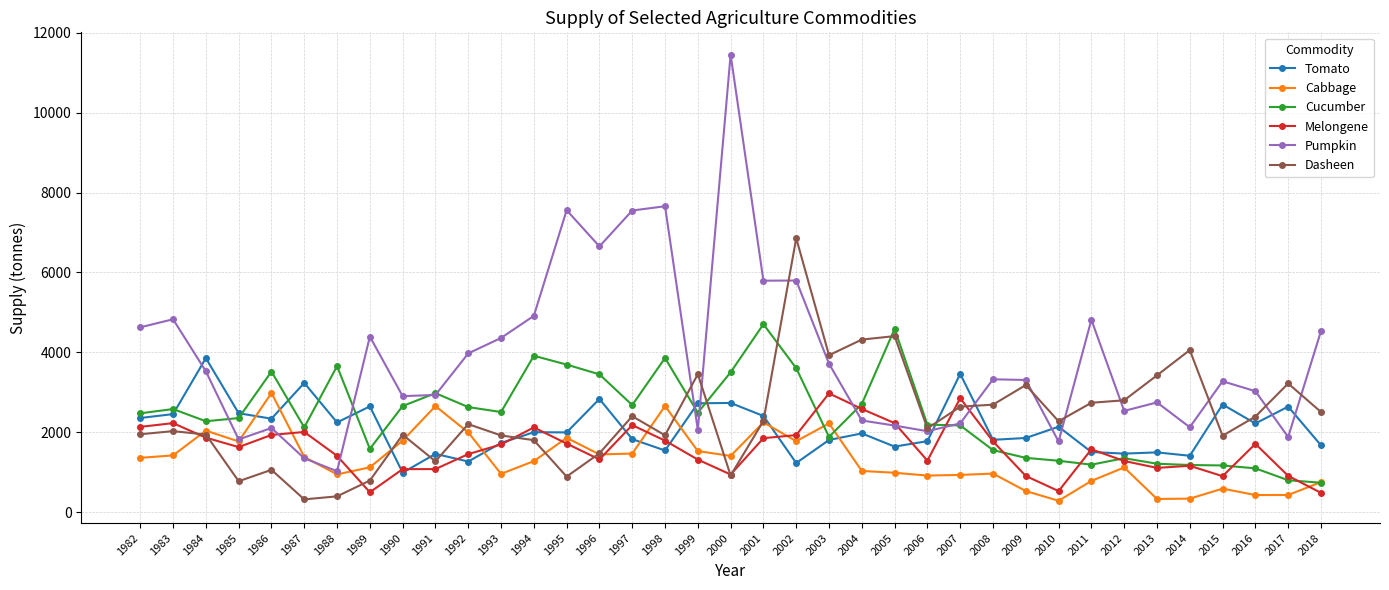

The value of Cabbage at 1987 is 2209.1. True or false?

False